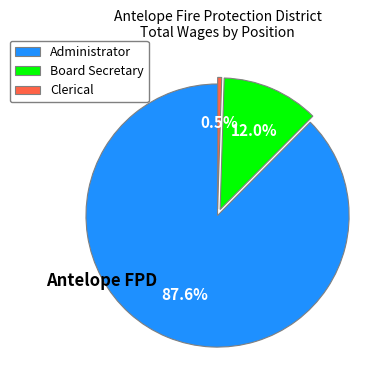

How many segments does this pie chart have?

3